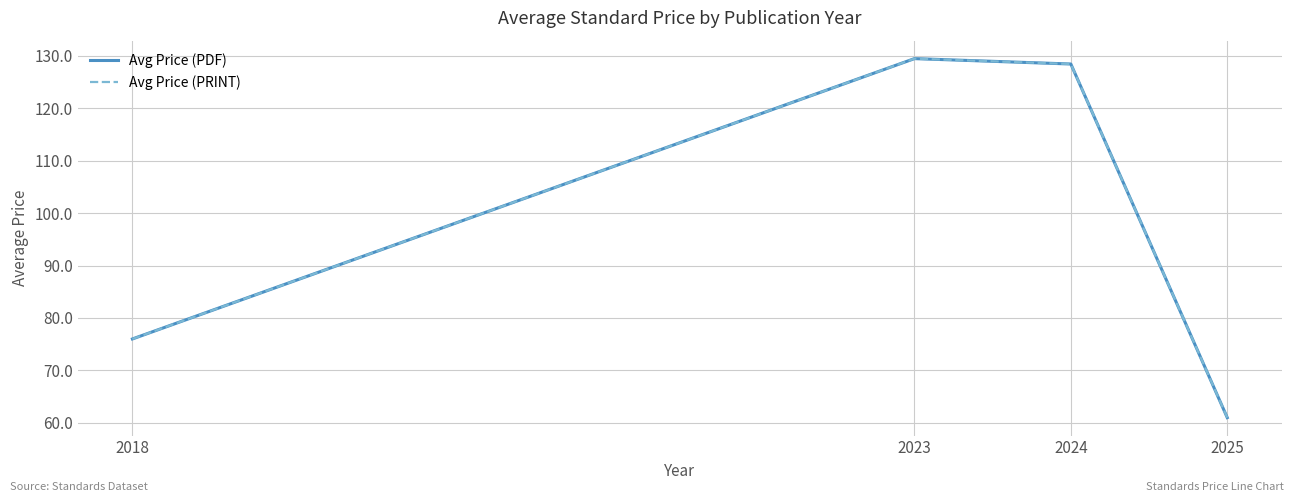

Is it true that Avg Price (PRINT) equals 129.4 at 2023?

True